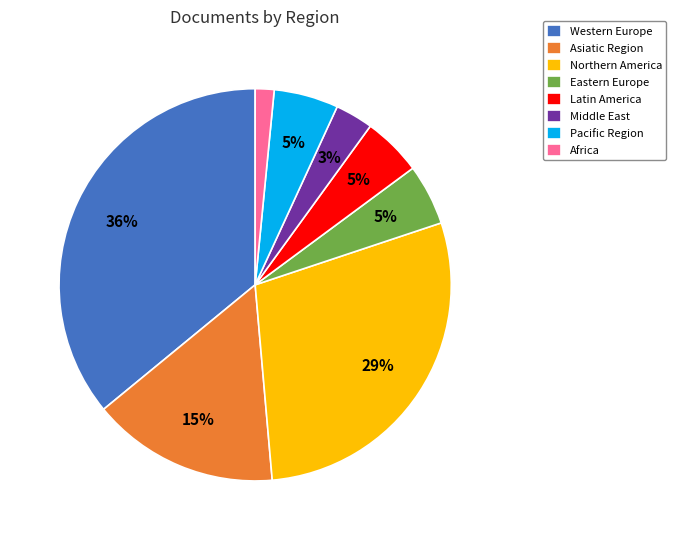

What percentage is the Latin America slice, to the nearest percent?

5%